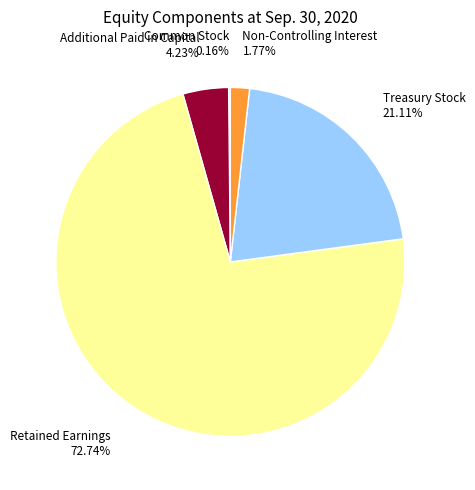

Approximately how many times larger is the value at Additional Paid in Capital compared to Non-Controlling Interest?

2.4